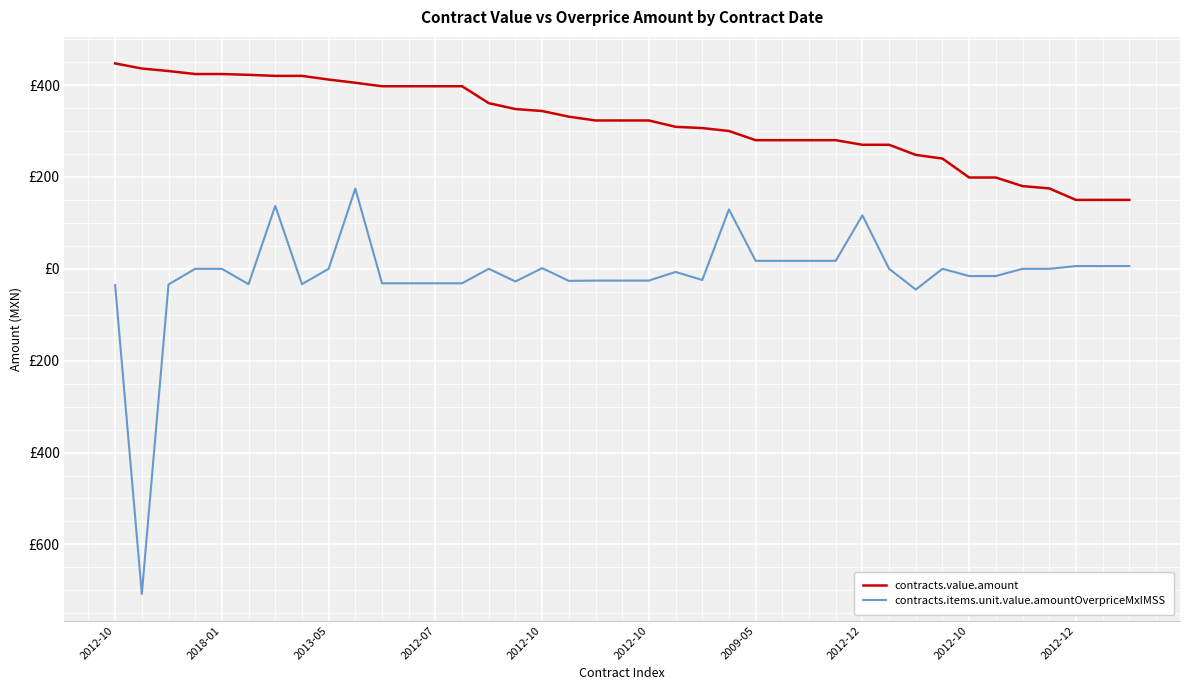

What are all the series names shown in the legend?

contracts.value.amount, contracts.items.unit.value.amountOverpriceMxIMSS